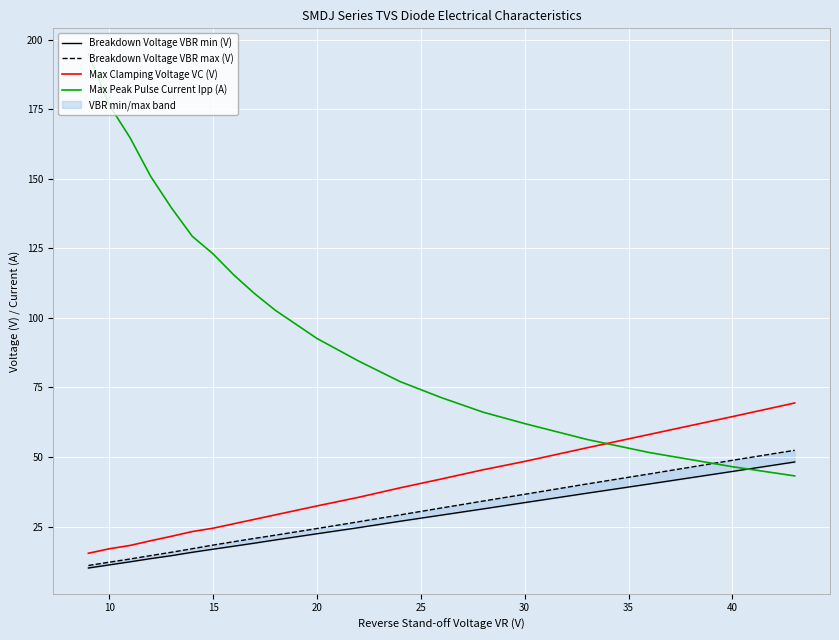

True or false: Max Clamping Voltage VC (V) and Breakdown Voltage VBR max (V) intersect in this chart.

False